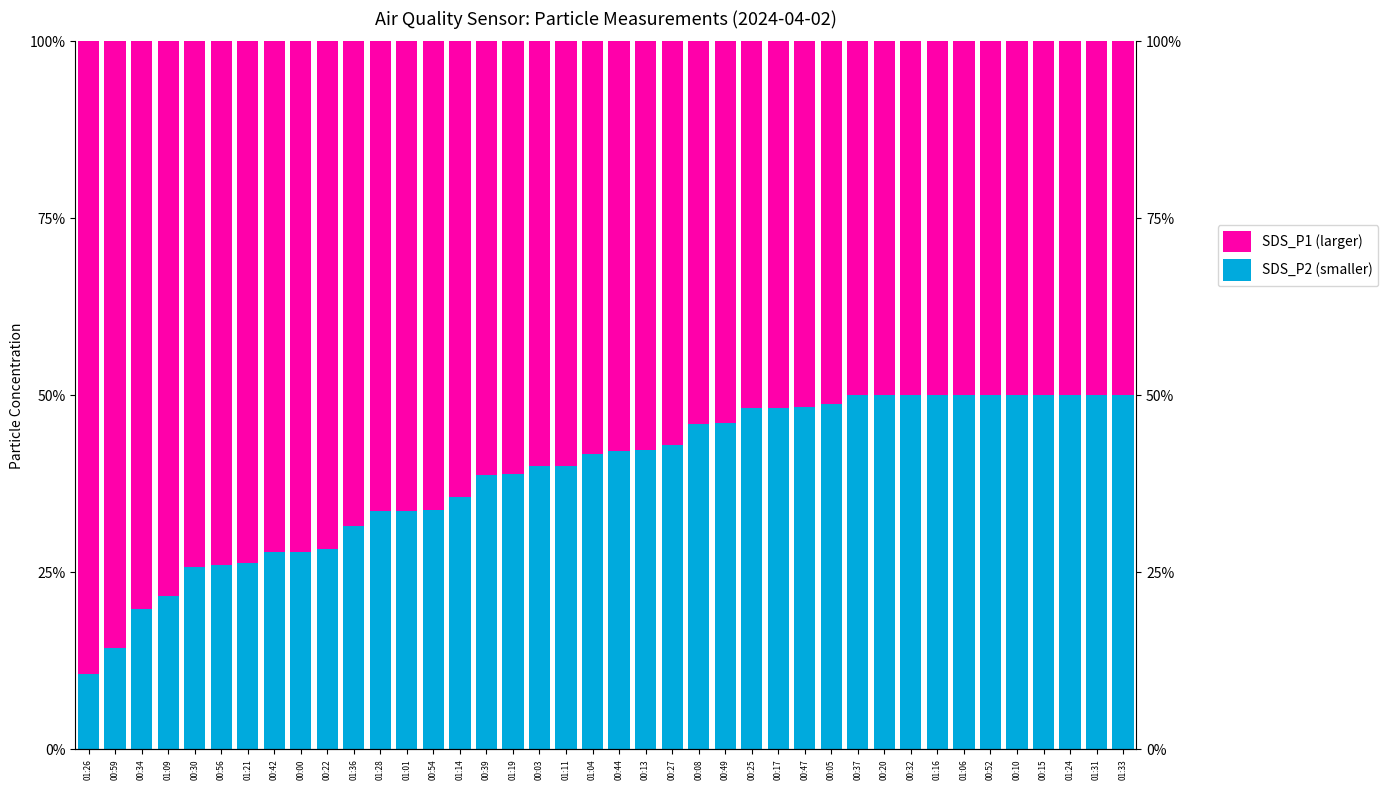

What is the difference between the SDS_P1 (larger) values at 00:10 and 01:28?

16.4